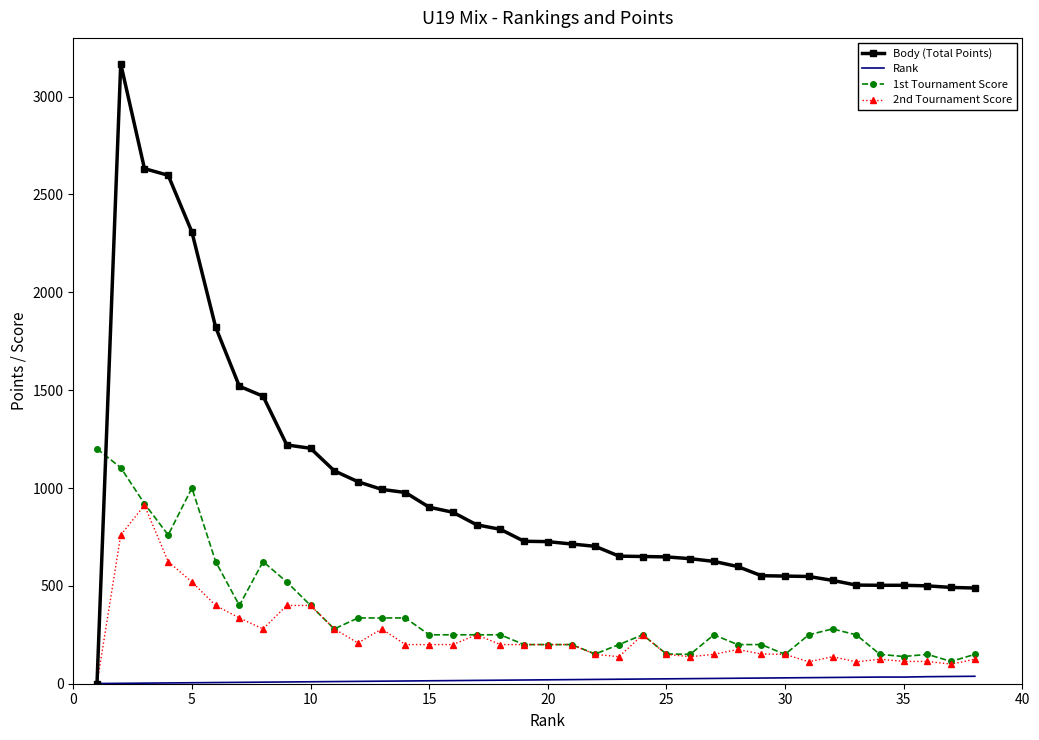

What is the highest value of the Body (Total Points) series?

3168